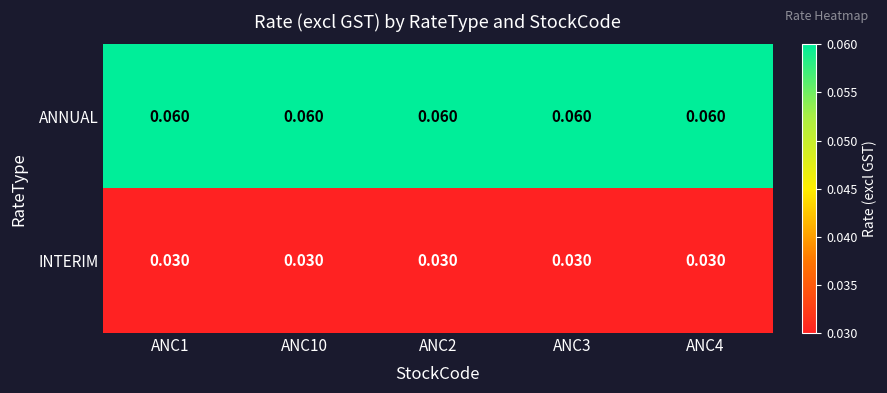

Is the value of INTERIM at ANC4 greater than the value of ANNUAL at ANC4?

No